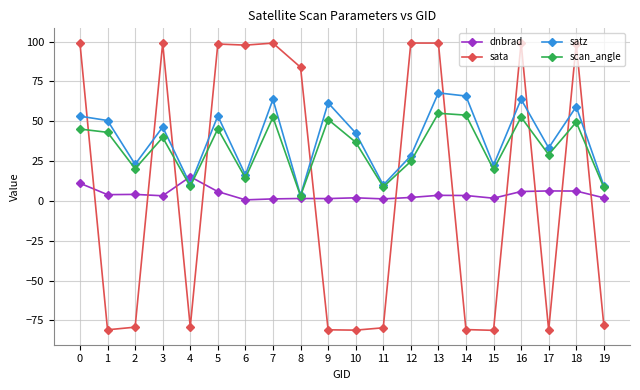

The scan_angle series shows 49.5 at 18. True or false?

True